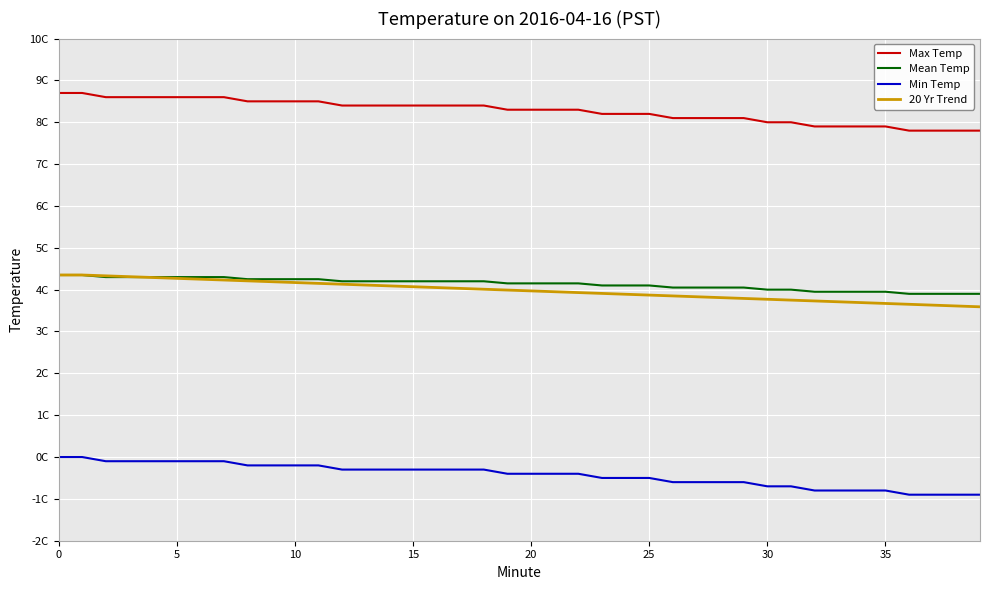

Does the chart have visible grid lines?

Yes